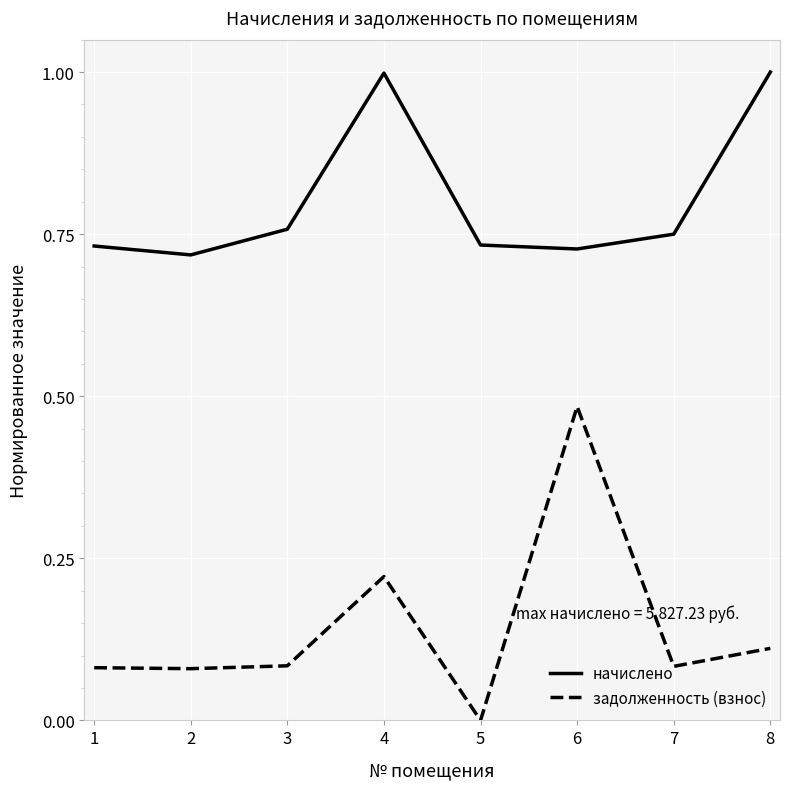

What is the difference between the начислено values at 6 and 8?

0.3